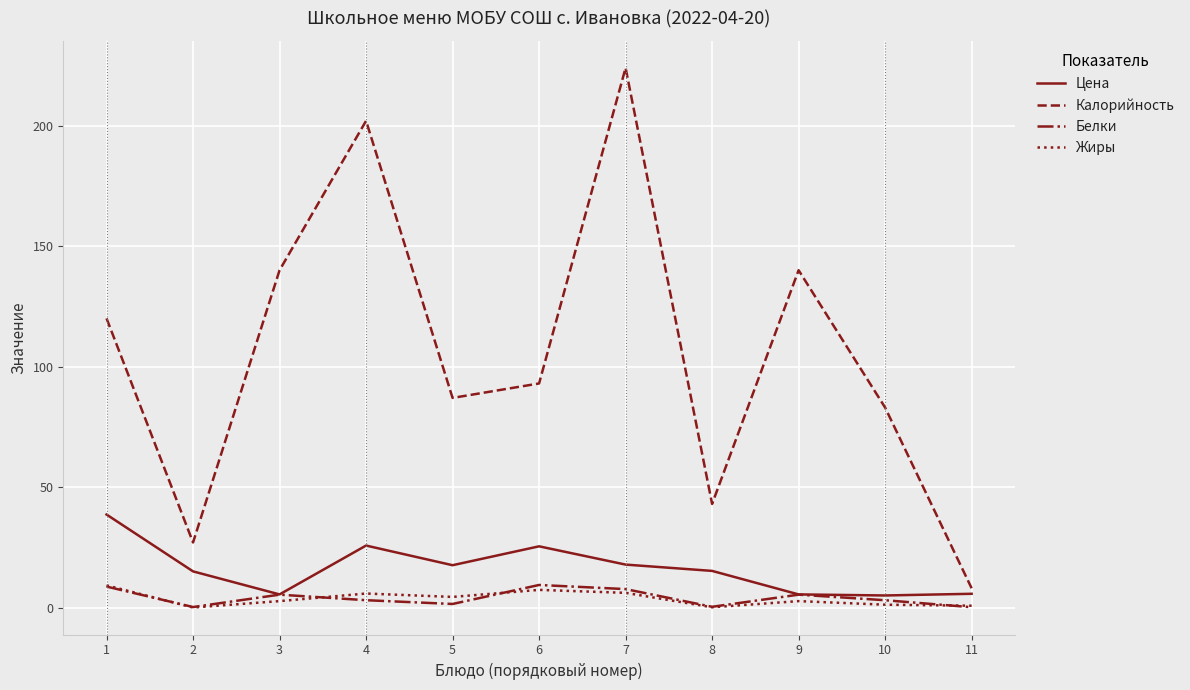

True or false: Жиры has a value of 1.2 at 10.

True